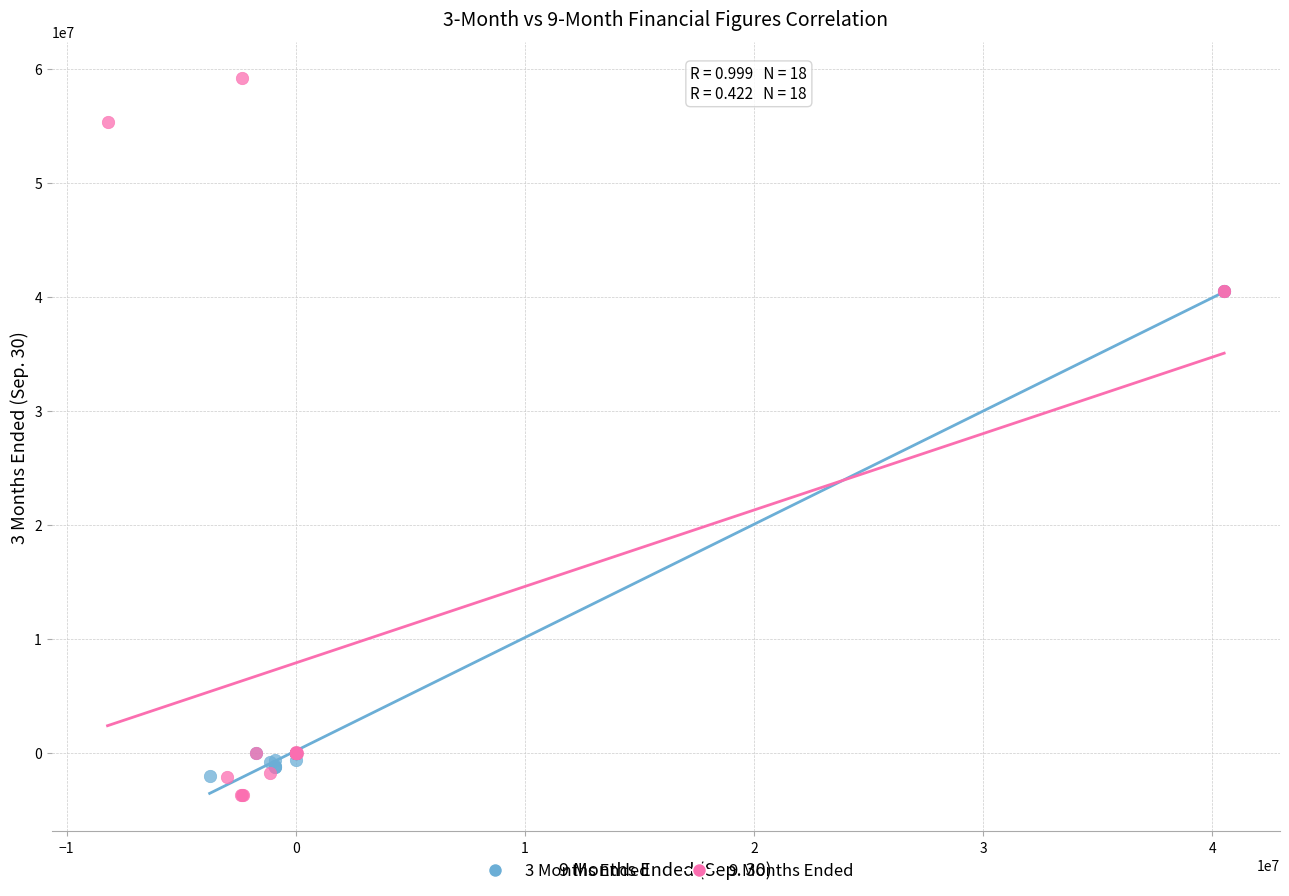

Which series has the largest Y range (max minus min)?

9 Months Ended